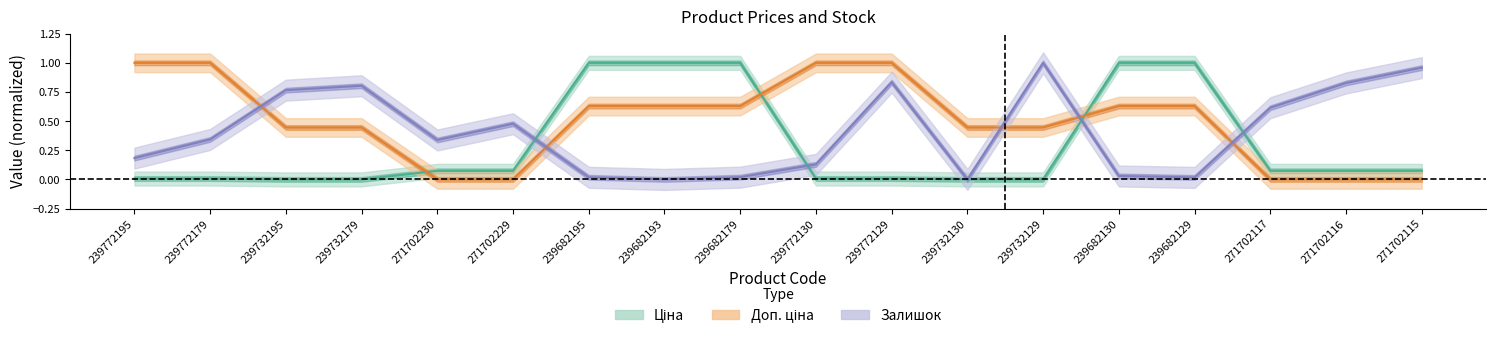

What is the highest value of the Ціна series?

1.0